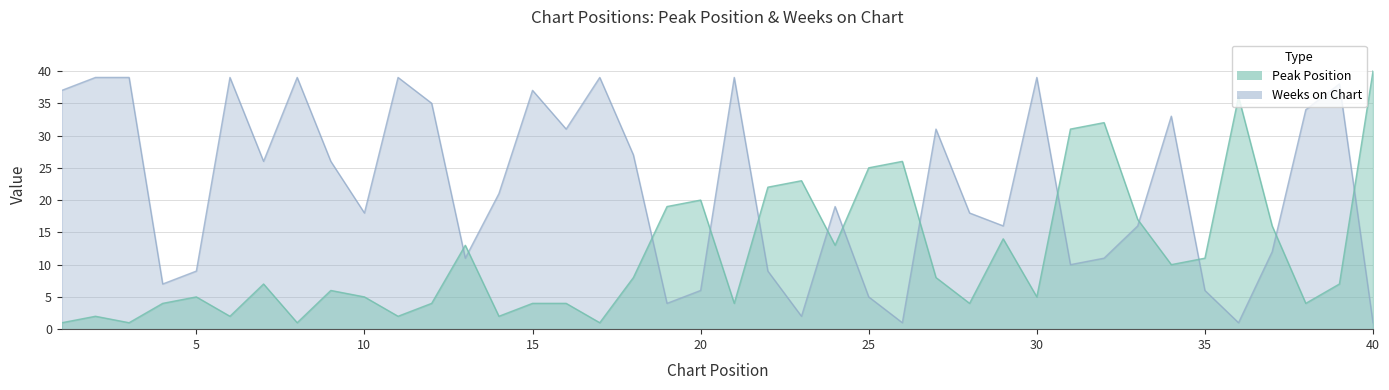

True or false: Weeks on Chart has more than 1 interior local peaks.

True